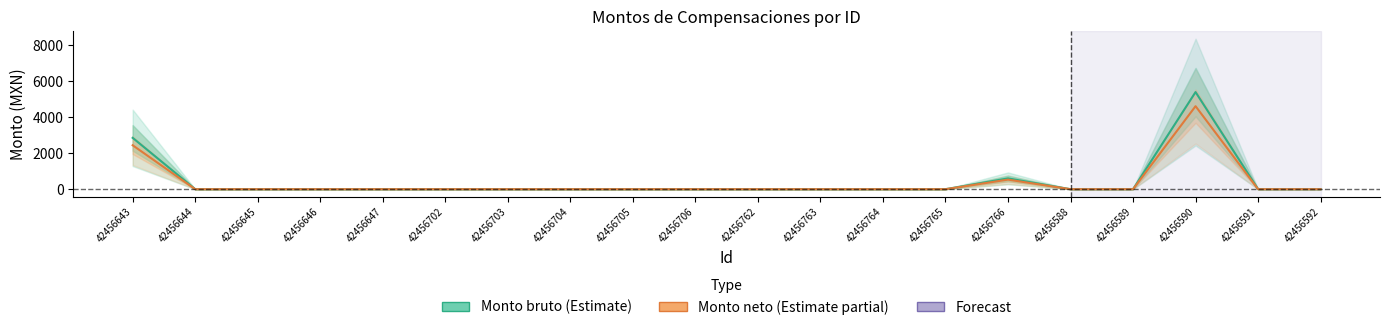

What is the difference between the maximum and minimum values in the Monto neto series?

4608.3